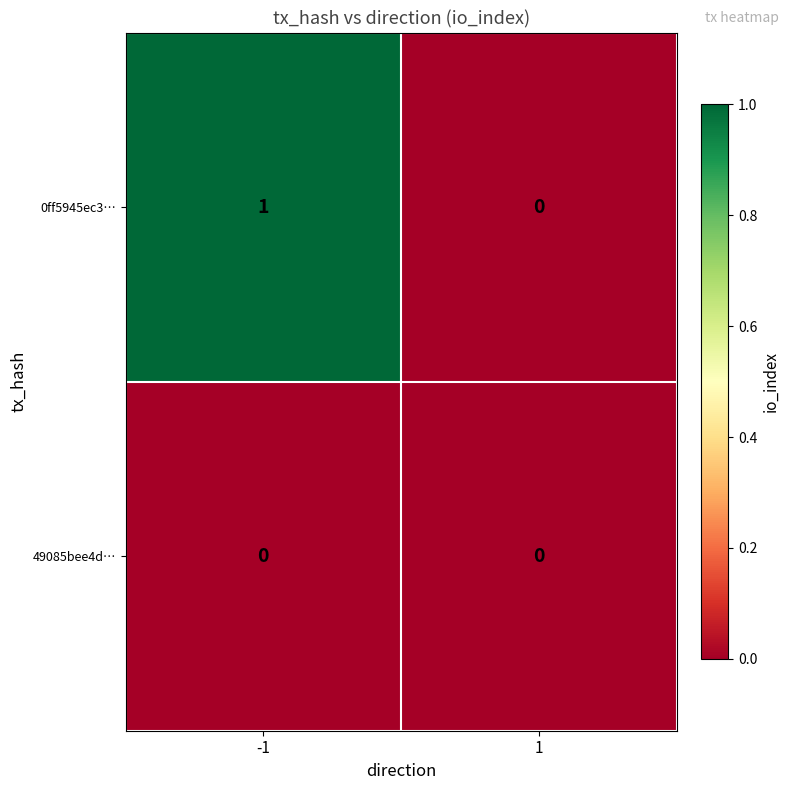

List the series in order of their overall mean, lowest first.

49085bee4d…, 0ff5945ec3…